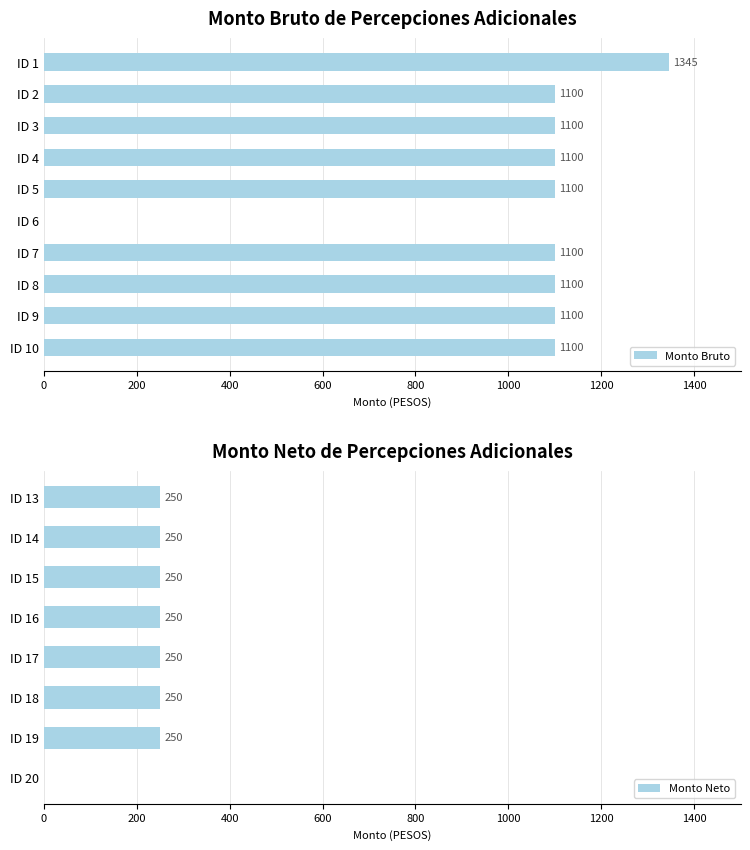

True or false: monto_bruto has a value of 0 at 5.

True